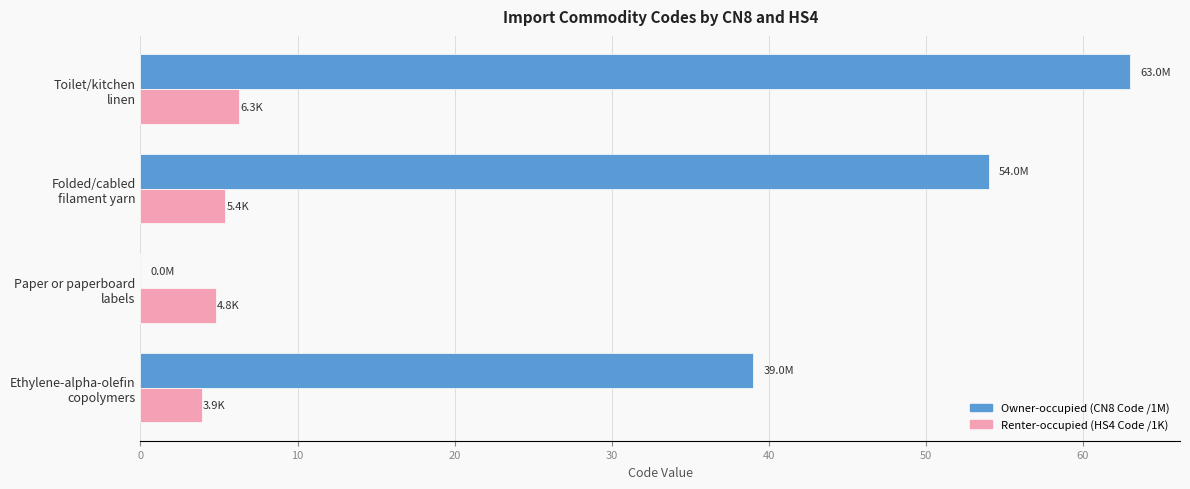

What is the greatest value displayed?

63.0